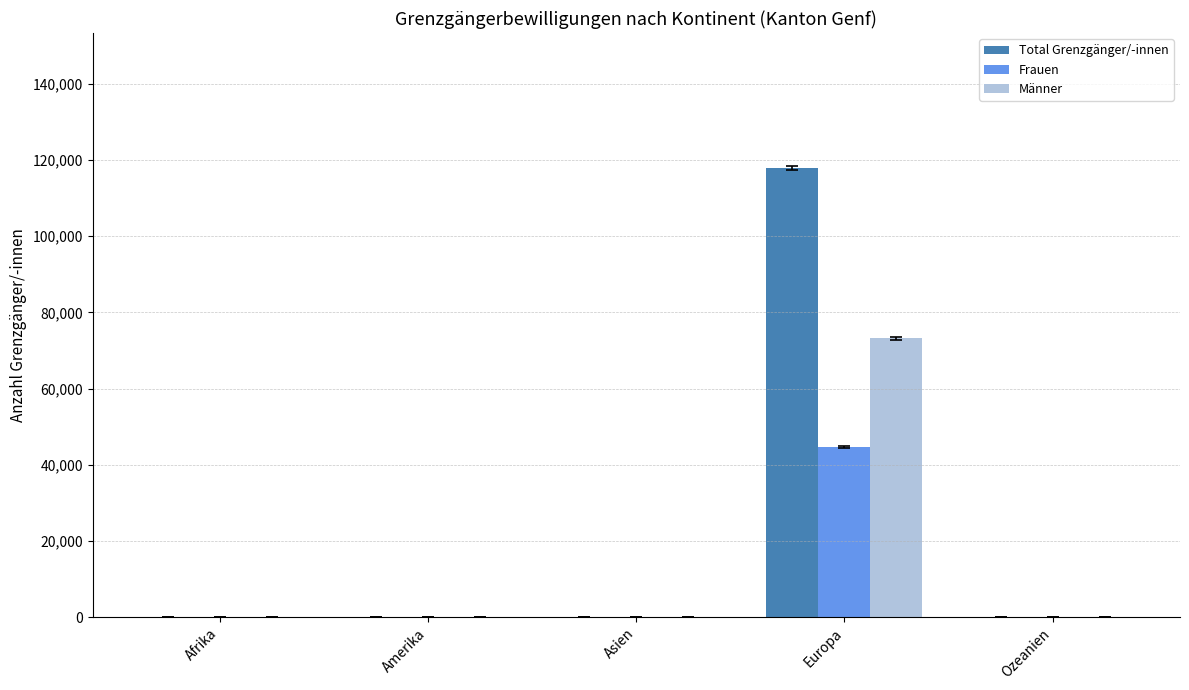

What is the highest value of the Total Grenzgänger/-innen series?

117900